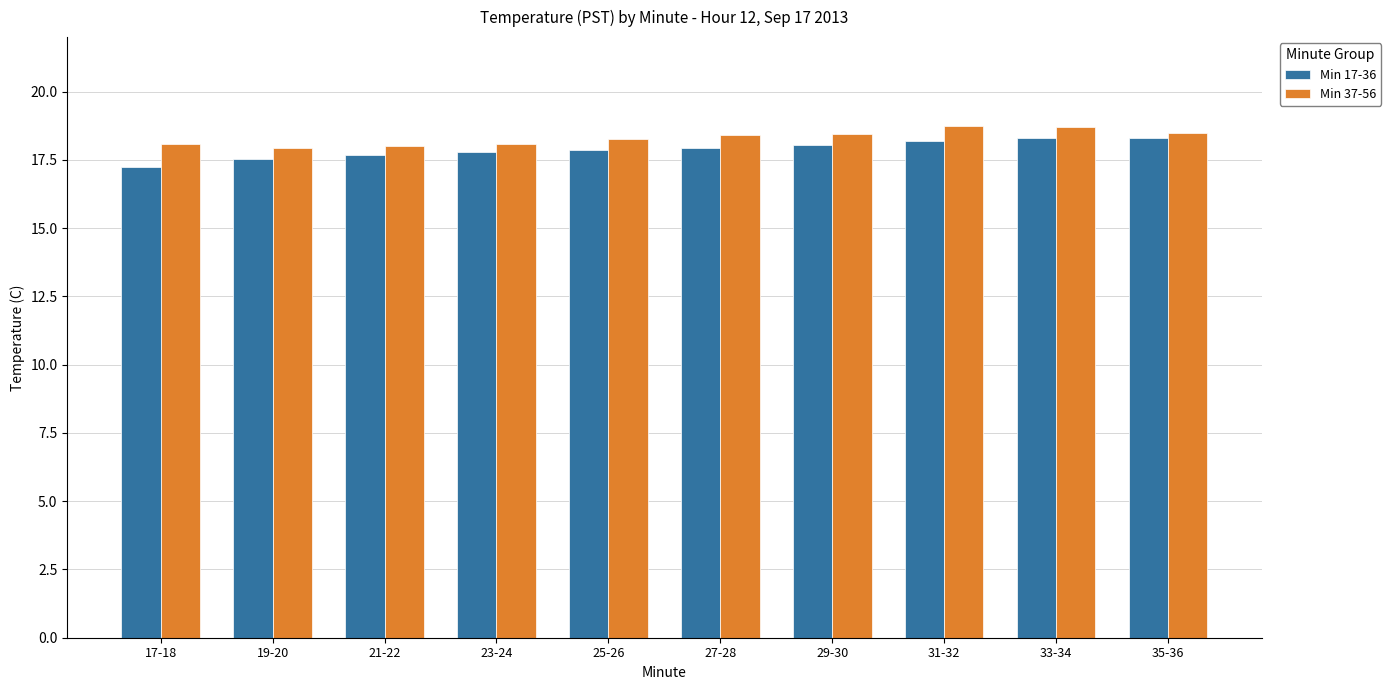

List the series in order of their peak value, lowest first.

Min 17-36, Min 37-56